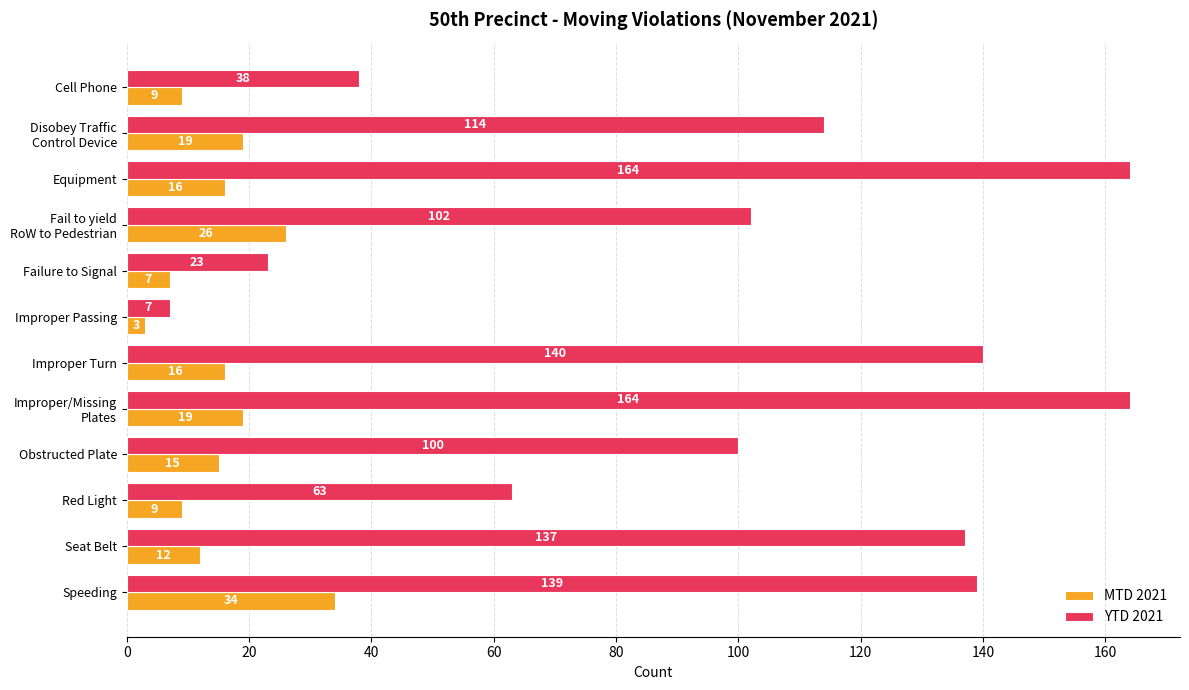

Which series has the largest range (max minus min)?

YTD 2021